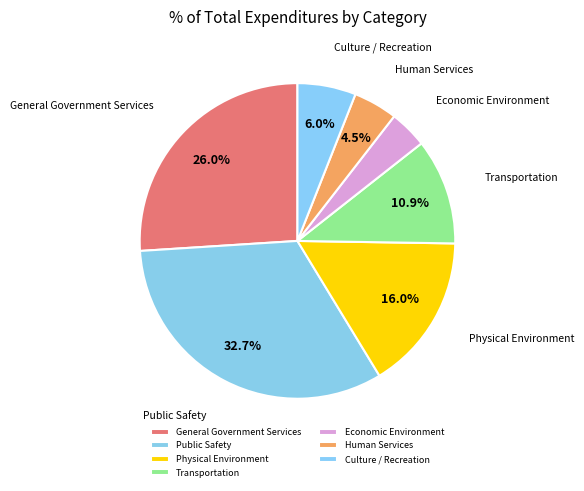

How much of the chart is everything except Human Services?

95.5%